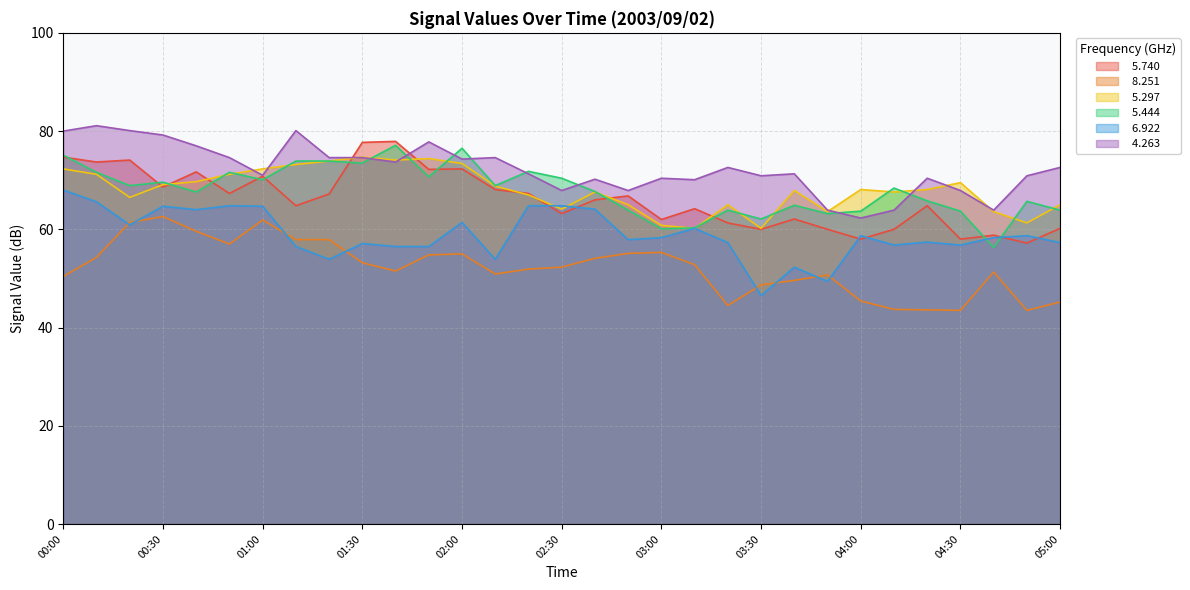

Reading left to right, transcribe all the data shown in this chart.

  5.740: 00:00=74.7	00:10=73.7	00:20=74.1	00:30=68.6	00:40=71.7	00:50=67.3	01:00=70.8	01:10=64.8	01:20=67.2	01:30=77.7	01:40=77.9	01:50=72.2	02:00=72.3	02:10=68.1	02:20=67.3	02:30=63.2	02:40=66.0	02:50=66.8	03:00=62.0	03:10=64.2	03:20=61.3	03:30=60.0	03:40=62.1	03:50=60.0	04:00=58.0	04:10=60.0	04:20=64.8	04:30=58.0	04:40=58.8	04:50=57.2	05:00=60.2
  8.251: 00:00=50.4	00:10=54.3	00:20=61.4	00:30=62.6	00:40=59.6	00:50=57.0	01:00=61.9	01:10=57.9	01:20=57.9	01:30=53.2	01:40=51.5	01:50=54.8	02:00=55.0	02:10=50.9	02:20=51.9	02:30=52.3	02:40=54.1	02:50=55.1	03:00=55.3	03:10=52.8	03:20=44.5	03:30=48.7	03:40=49.6	03:50=50.7	04:00=45.4	04:10=43.7	04:20=43.6	04:30=43.5	04:40=51.3	04:50=43.5	05:00=45.2
  5.297: 00:00=72.3	00:10=71.2	00:20=66.5	00:30=69.1	00:40=69.7	00:50=71.2	01:00=72.3	01:10=73.2	01:20=73.9	01:30=74.7	01:40=74.1	01:50=74.4	02:00=73.4	02:10=68.8	02:20=67.0	02:30=64.1	02:40=67.6	02:50=65.0	03:00=60.8	03:10=60.2	03:20=65.0	03:30=60.2	03:40=67.9	03:50=63.6	04:00=68.1	04:10=67.6	04:20=68.1	04:30=69.5	04:40=63.6	04:50=61.3	05:00=65.0
  5.444: 00:00=75.1	00:10=71.6	00:20=68.9	00:30=69.6	00:40=67.6	00:50=71.6	01:00=70.1	01:10=73.9	01:20=73.9	01:30=73.5	01:40=77.1	01:50=70.7	02:00=76.5	02:10=68.9	02:20=71.8	02:30=70.4	02:40=67.7	02:50=63.9	03:00=60.1	03:10=60.3	03:20=63.9	03:30=62.1	03:40=64.9	03:50=63.2	04:00=63.7	04:10=68.4	04:20=65.8	04:30=63.7	04:40=56.3	04:50=65.7	05:00=63.9
  6.922: 00:00=68.0	00:10=65.6	00:20=60.9	00:30=64.7	00:40=64.0	00:50=64.8	01:00=64.7	01:10=56.5	01:20=53.9	01:30=57.1	01:40=56.5	01:50=56.5	02:00=61.4	02:10=53.9	02:20=64.8	02:30=64.8	02:40=64.1	02:50=57.9	03:00=58.3	03:10=60.2	03:20=57.3	03:30=46.5	03:40=52.3	03:50=49.4	04:00=58.7	04:10=56.8	04:20=57.4	04:30=56.8	04:40=58.3	04:50=58.7	05:00=57.3
  4.263: 00:00=80.0	00:10=81.1	00:20=80.1	00:30=79.2	00:40=77.0	00:50=74.6	01:00=71.0	01:10=80.1	01:20=74.6	01:30=74.6	01:40=73.7	01:50=77.8	02:00=74.3	02:10=74.6	02:20=71.3	02:30=67.9	02:40=70.2	02:50=67.9	03:00=70.4	03:10=70.1	03:20=72.6	03:30=70.9	03:40=71.3	03:50=63.9	04:00=62.3	04:10=63.9	04:20=70.4	04:30=67.9	04:40=63.9	04:50=70.9	05:00=72.6